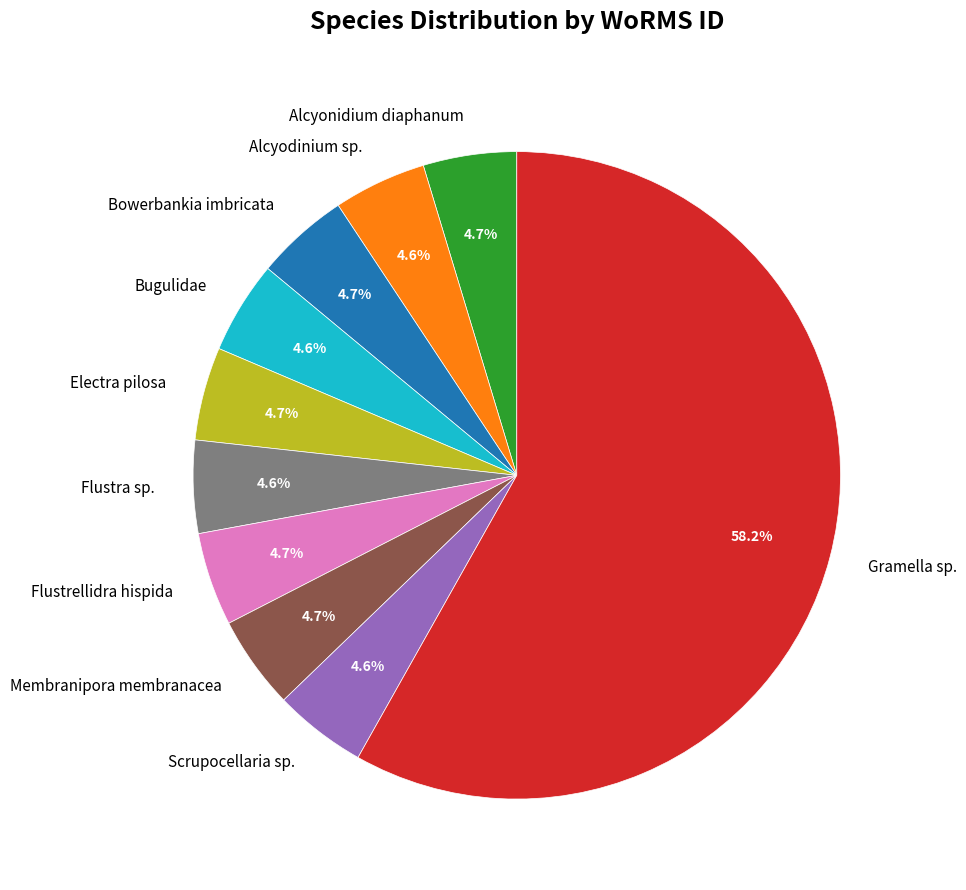

What percentage is the Flustra sp. slice, to the nearest percent?

5%